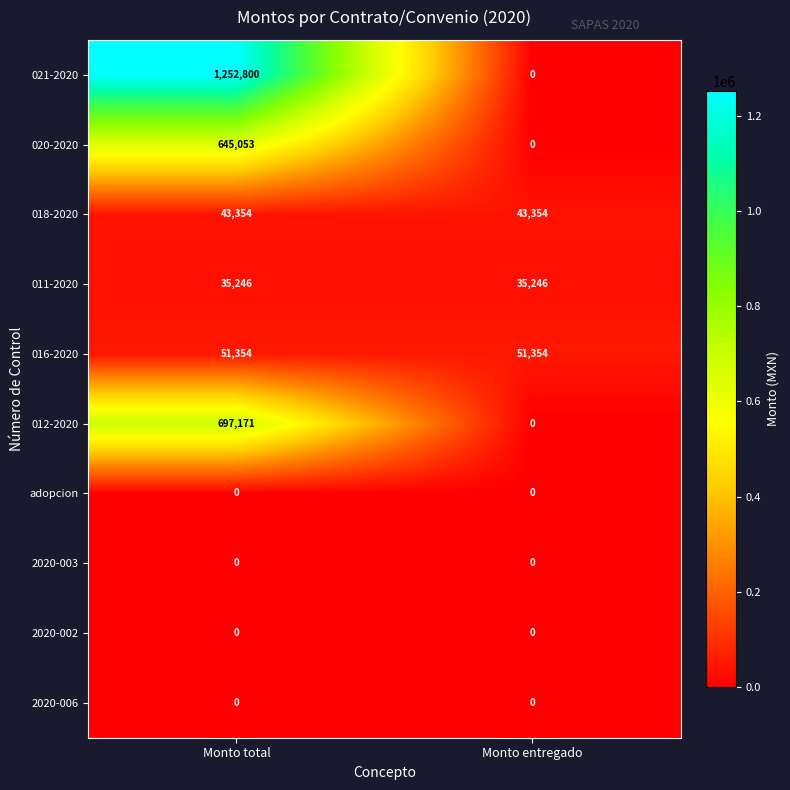

Reading left to right, list all the values displayed in this chart.

021-2020: Monto total=1252800	Monto entregado=0
020-2020: Monto total=645053	Monto entregado=0
018-2020: Monto total=43354	Monto entregado=43354
011-2020: Monto total=35246	Monto entregado=35246
016-2020: Monto total=51354	Monto entregado=51354
012-2020: Monto total=697171	Monto entregado=0
adopcion: Monto total=0	Monto entregado=0
2020-003: Monto total=0	Monto entregado=0
2020-002: Monto total=0	Monto entregado=0
2020-006: Monto total=0	Monto entregado=0